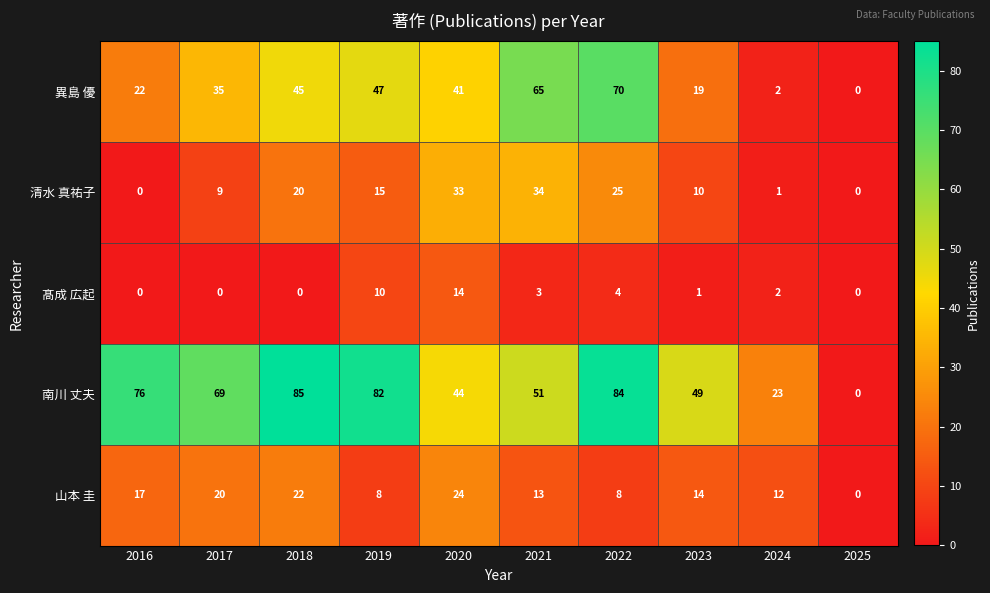

At which category does the chart reach its peak across all series?

2018